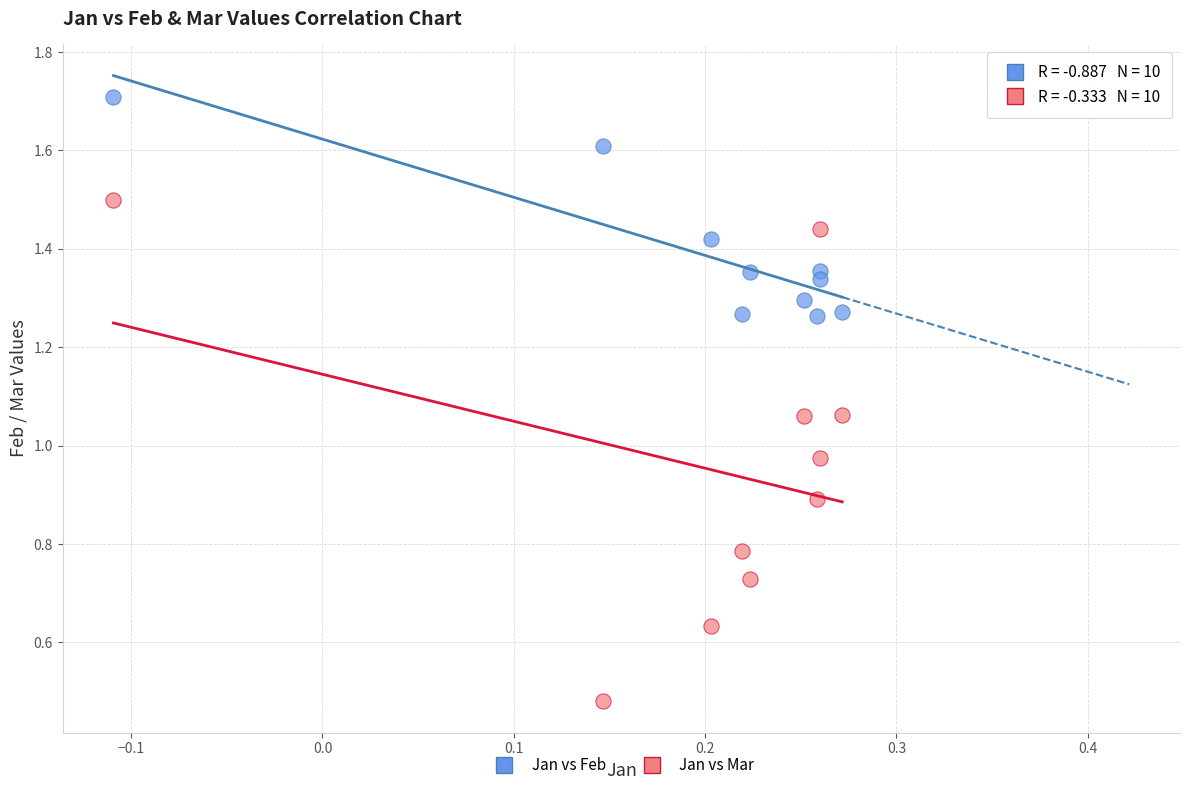

Which series reaches the minimum Y coordinate?

Jan vs Mar